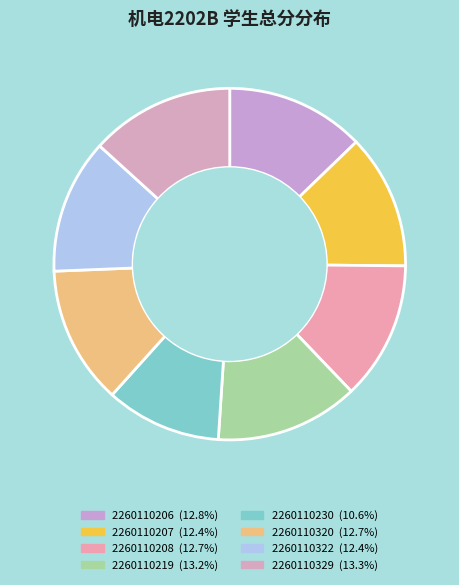

Count the number of slices in the pie.

8